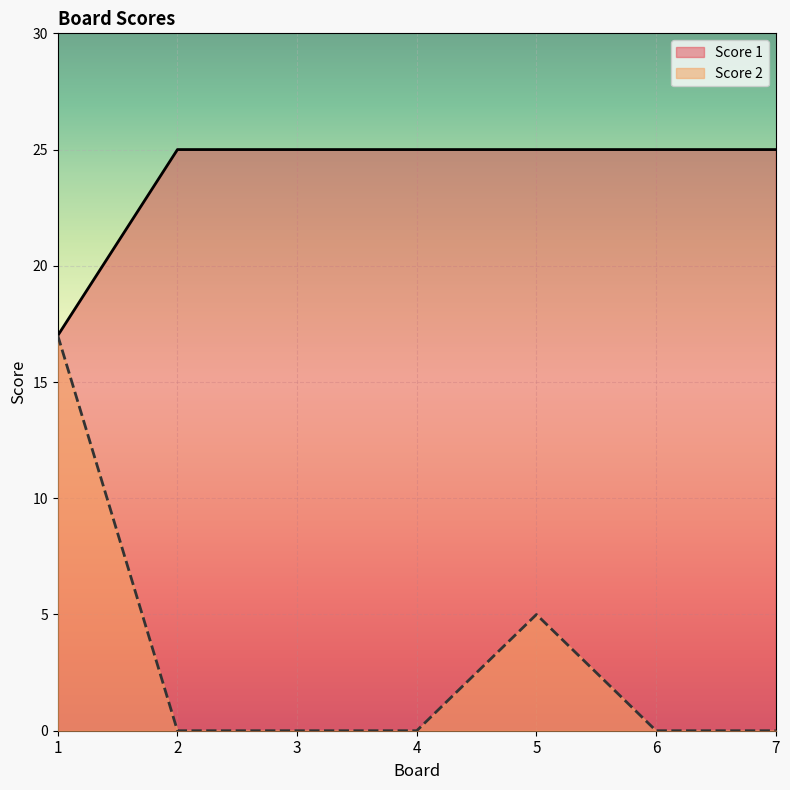

How many values in Score 2 are above zero?

2